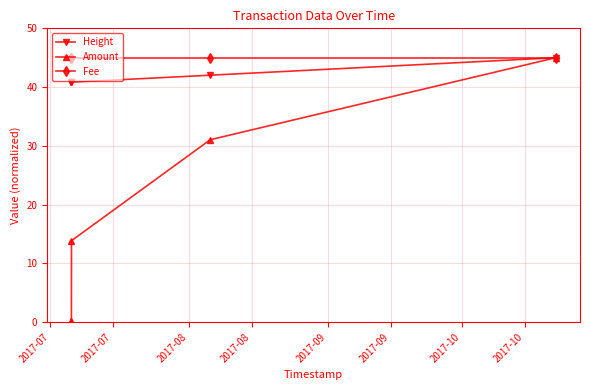

True or false: Height has more than 1 points higher than both neighbors.

False